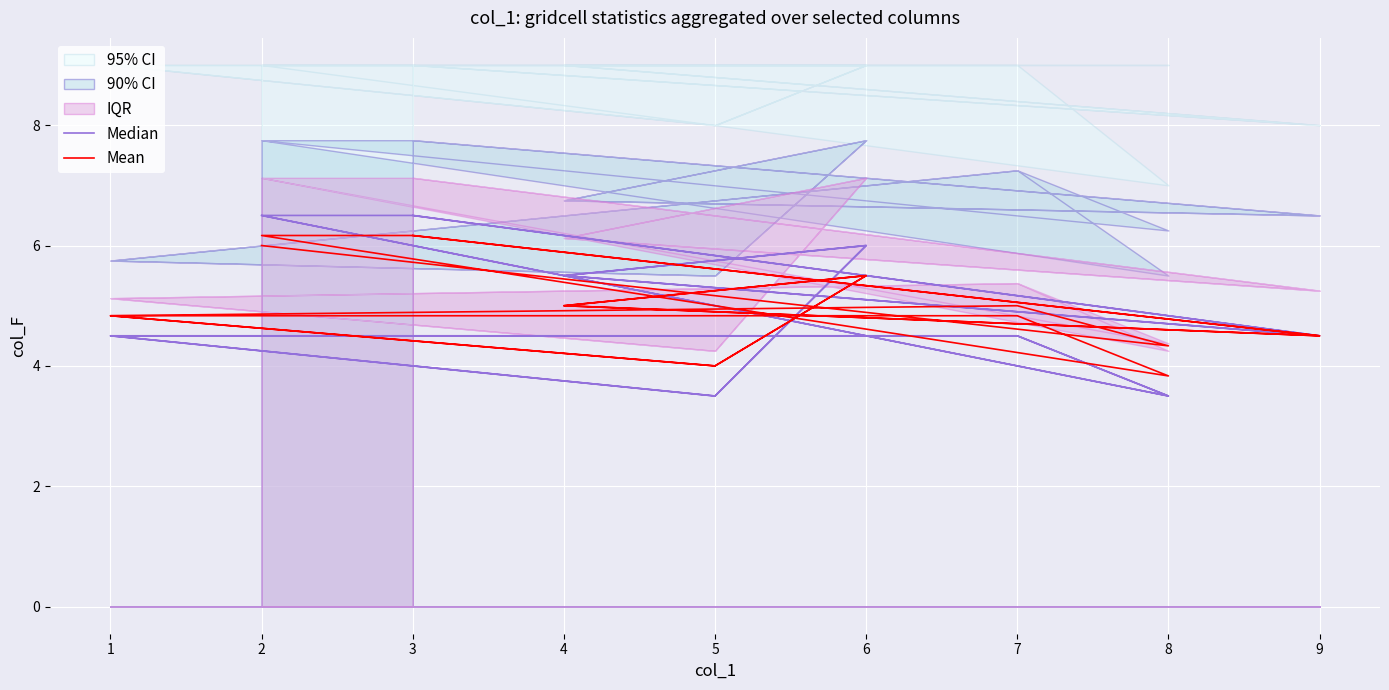

Which category has the lowest value in the Median series?

8